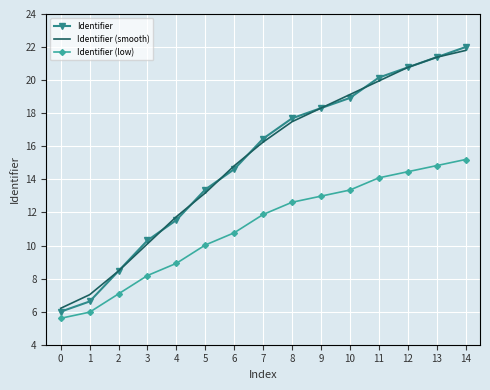

True or false: Identifier has a value of 5.3 at 5.

False